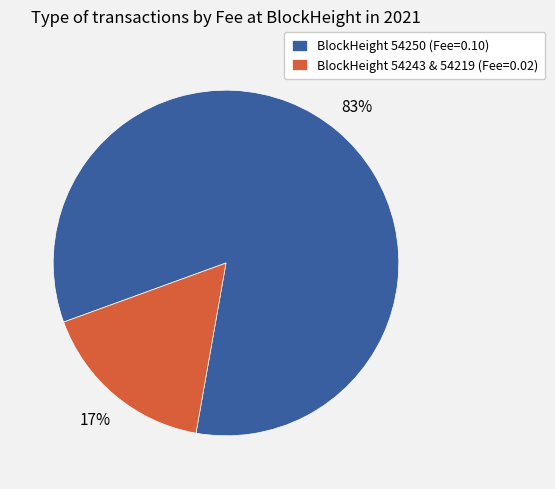

Rank the categories by value from lowest to highest.

BlockHeight 54243 & 54219 (Fee=0.02), BlockHeight 54250 (Fee=0.10)